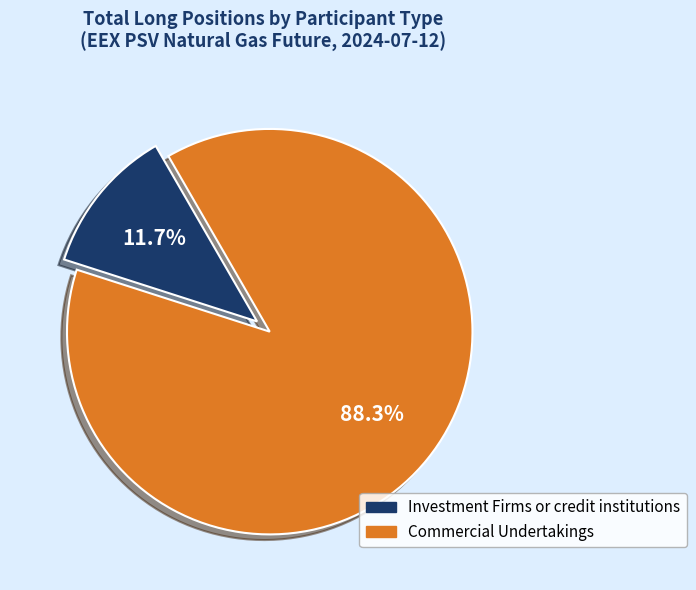

To the nearest percent, what is the average slice percentage?

50%